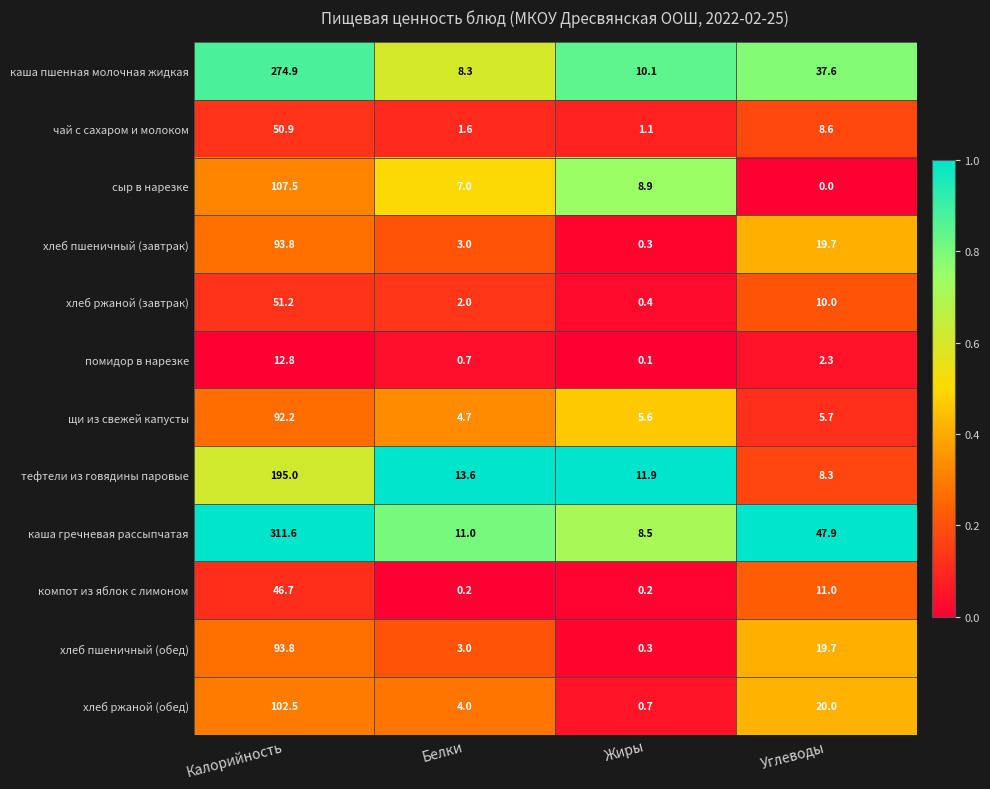

The сыр в нарезке series shows 0.0 at Углеводы. True or false?

True